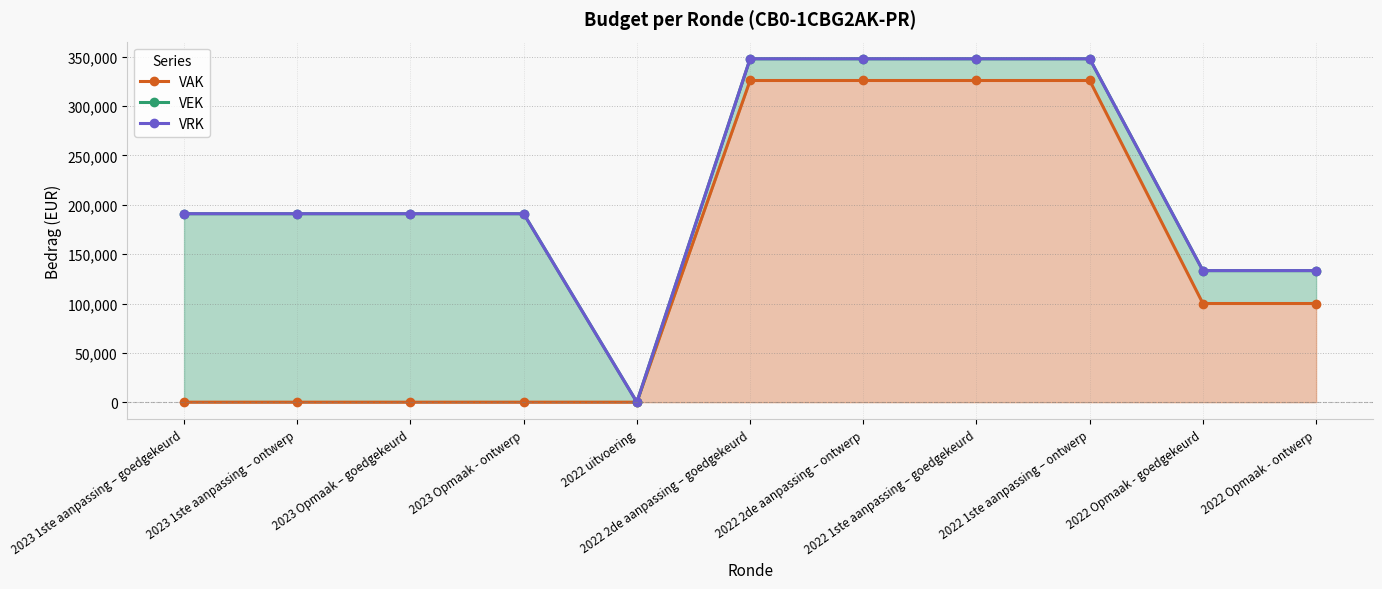

True or false: VAK has more than 1 interior local peaks.

False